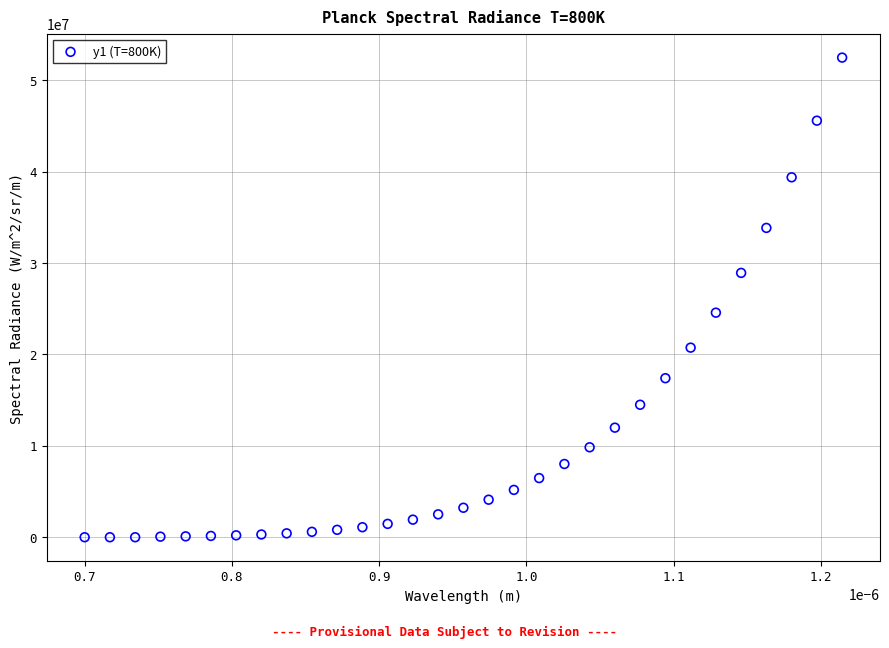

What Y value in the scatter plot is closest to 26235302?

24566594.6